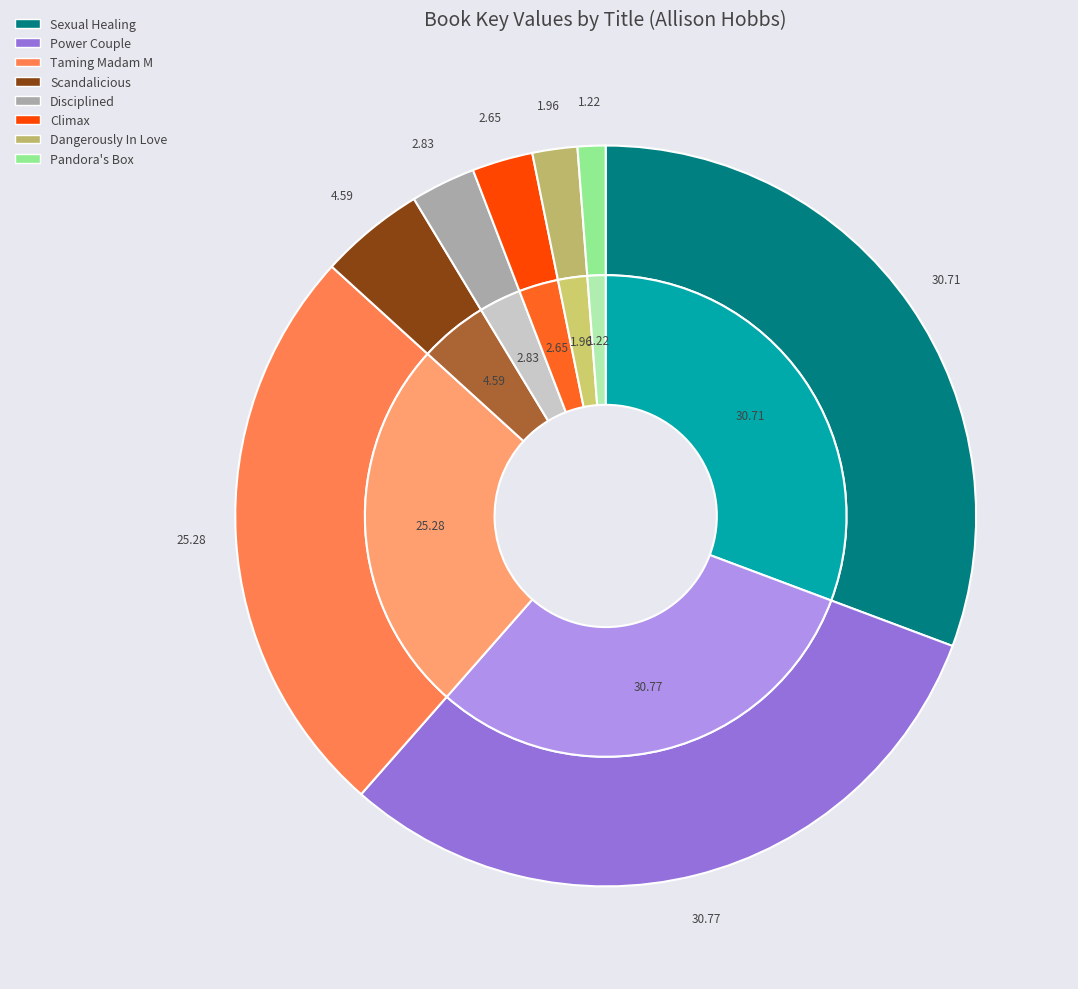

Does any single category account for the majority?

No